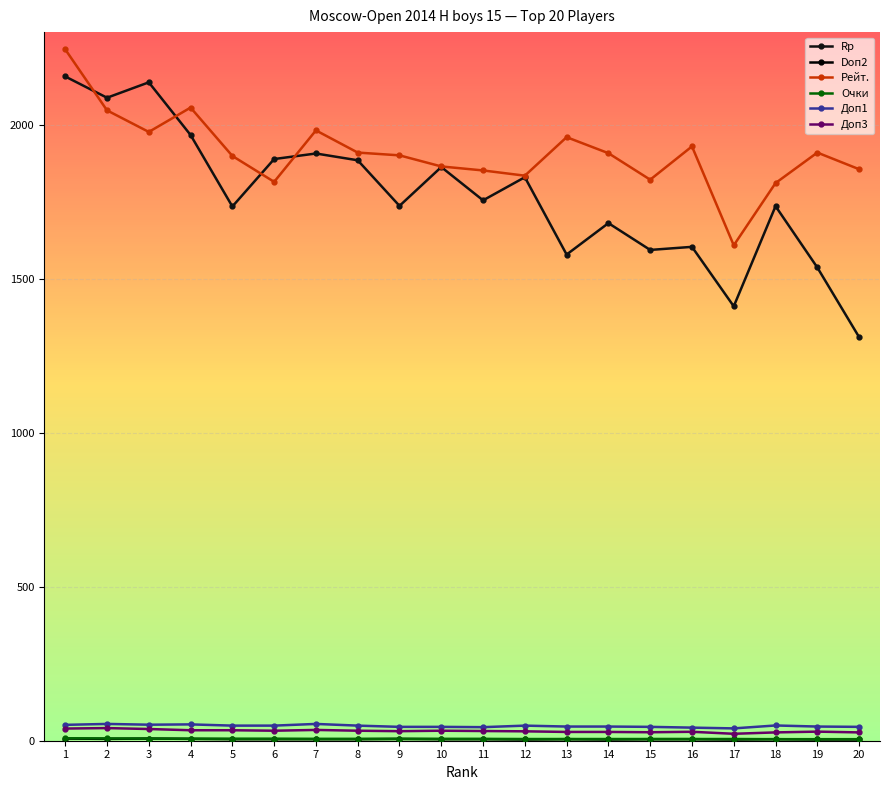

What is the spread (max minus min) of values at 5?

1893.0